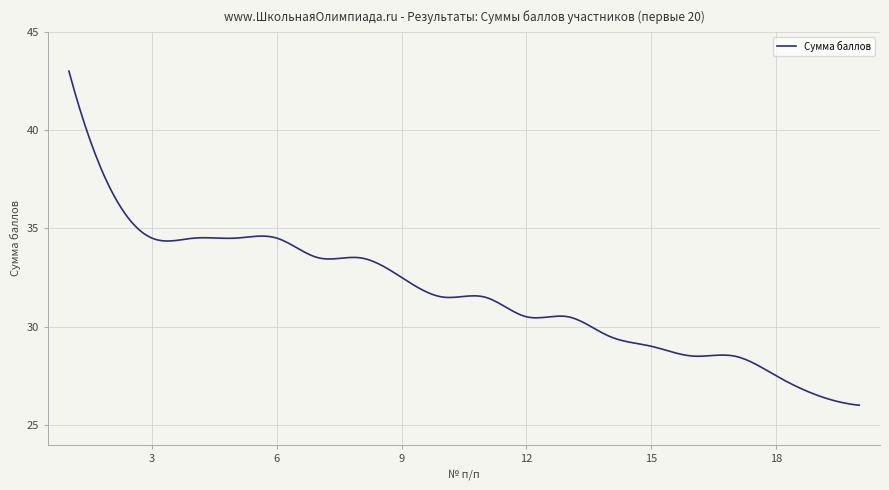

What is the maximum value shown in the chart?

43.0